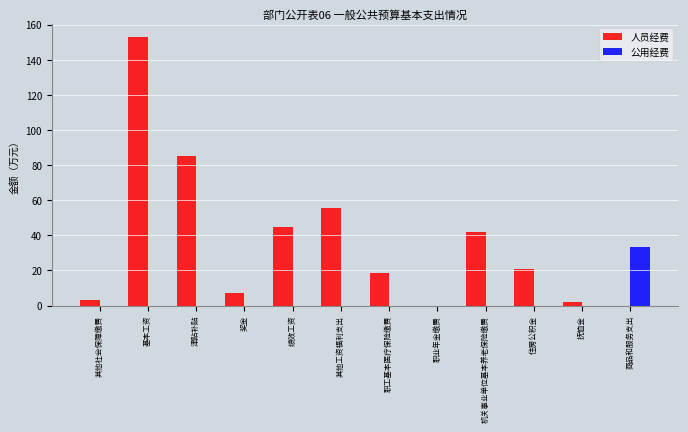

Between 其他社会保障缴费 and 绩效工资, which series saw the biggest shift?

人员经费